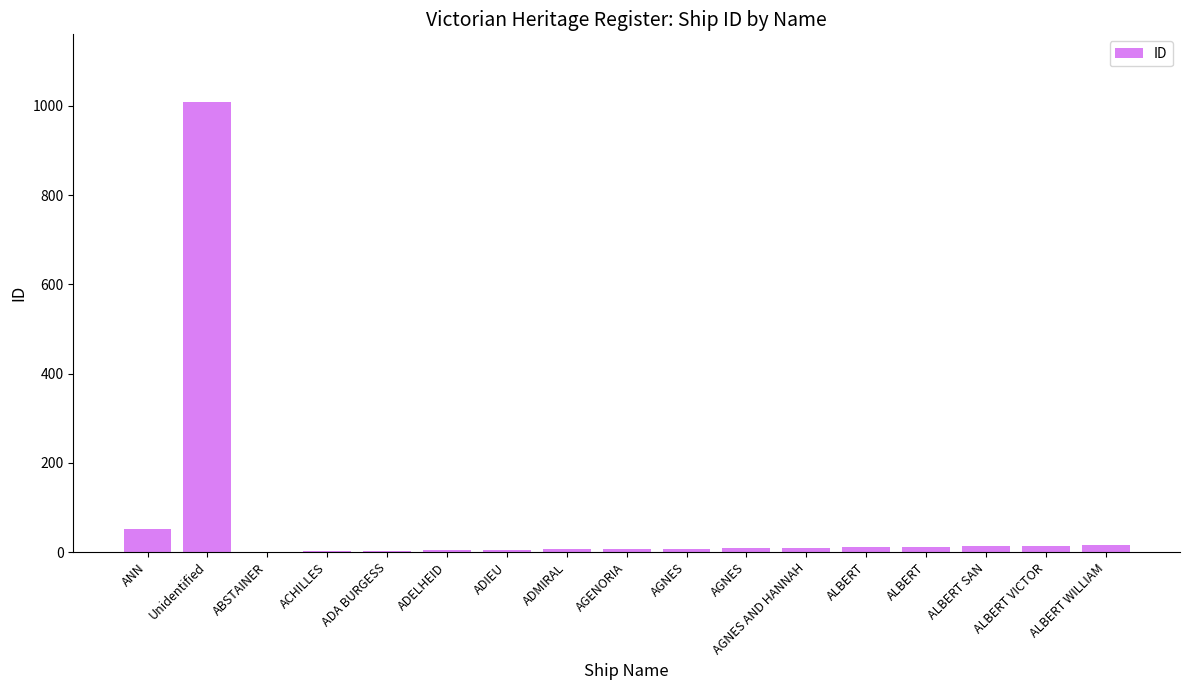

List the labels in order of value, largest first.

Unidentified, ANN, ALBERT WILLIAM, ALBERT VICTOR, ALBERT SAN, ALBERT, ALBERT, AGNES AND HANNAH, AGNES, AGNES, AGENORIA, ADMIRAL, ADIEU, ADELHEID, ADA BURGESS, ACHILLES, ABSTAINER